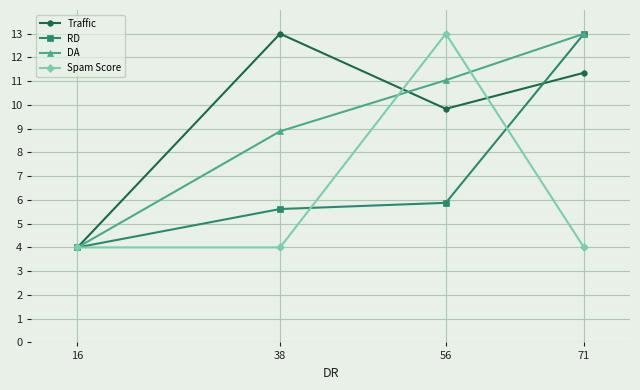

Where is the first local maximum for Spam Score?

56